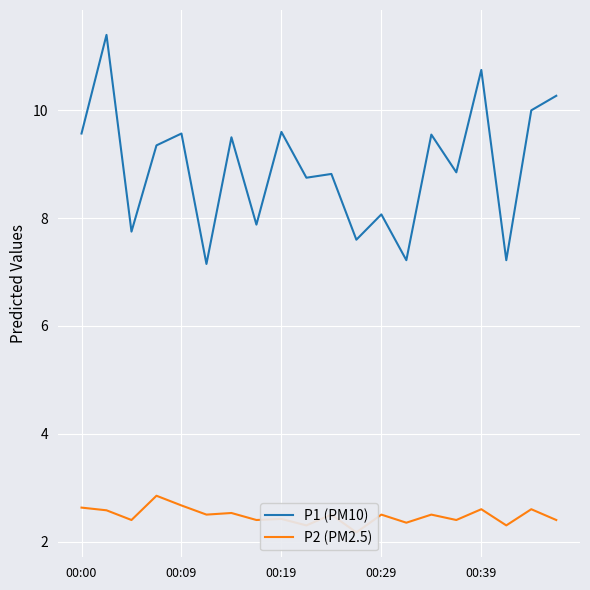

Where is P1 (PM10) nearest to the value 9?

15